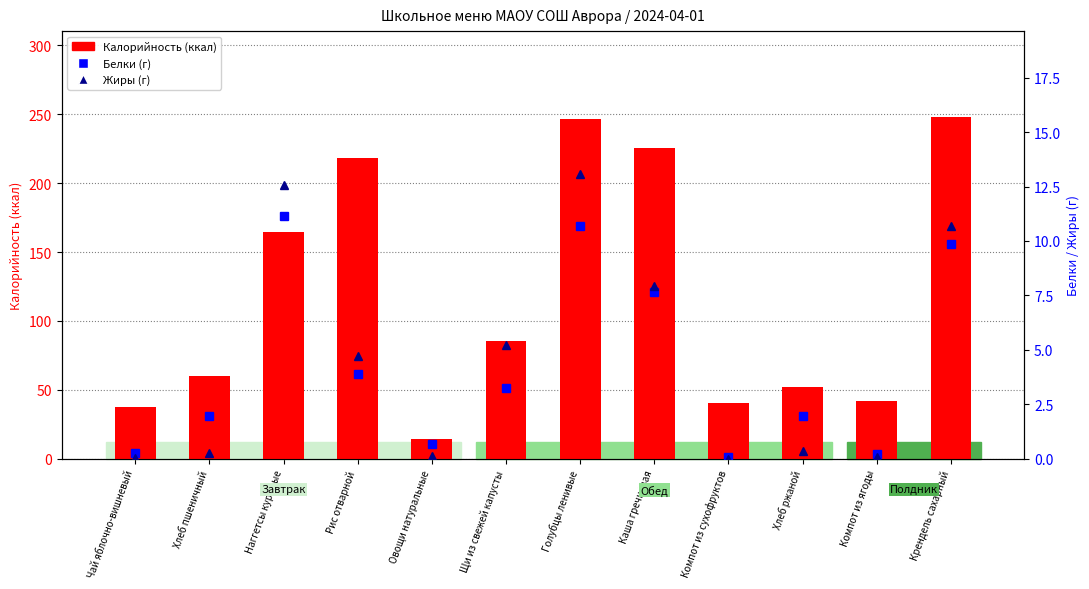

Is it true that Калорийность equals 42.1 at Компот из ягоды?

True